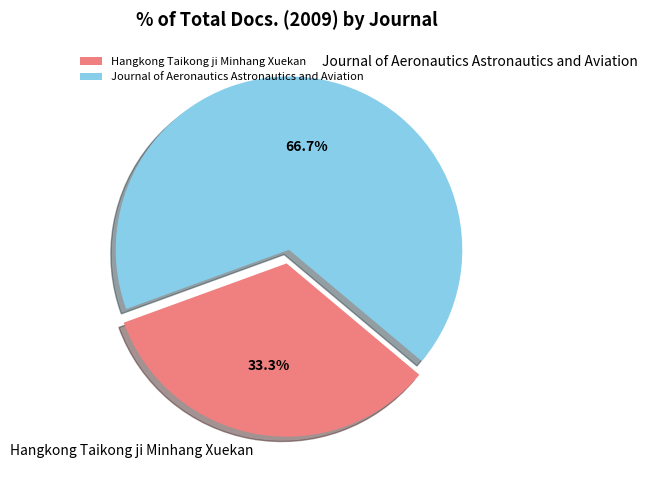

How much of the chart is everything except Journal of Aeronautics Astronautics and Aviation?

33.3%